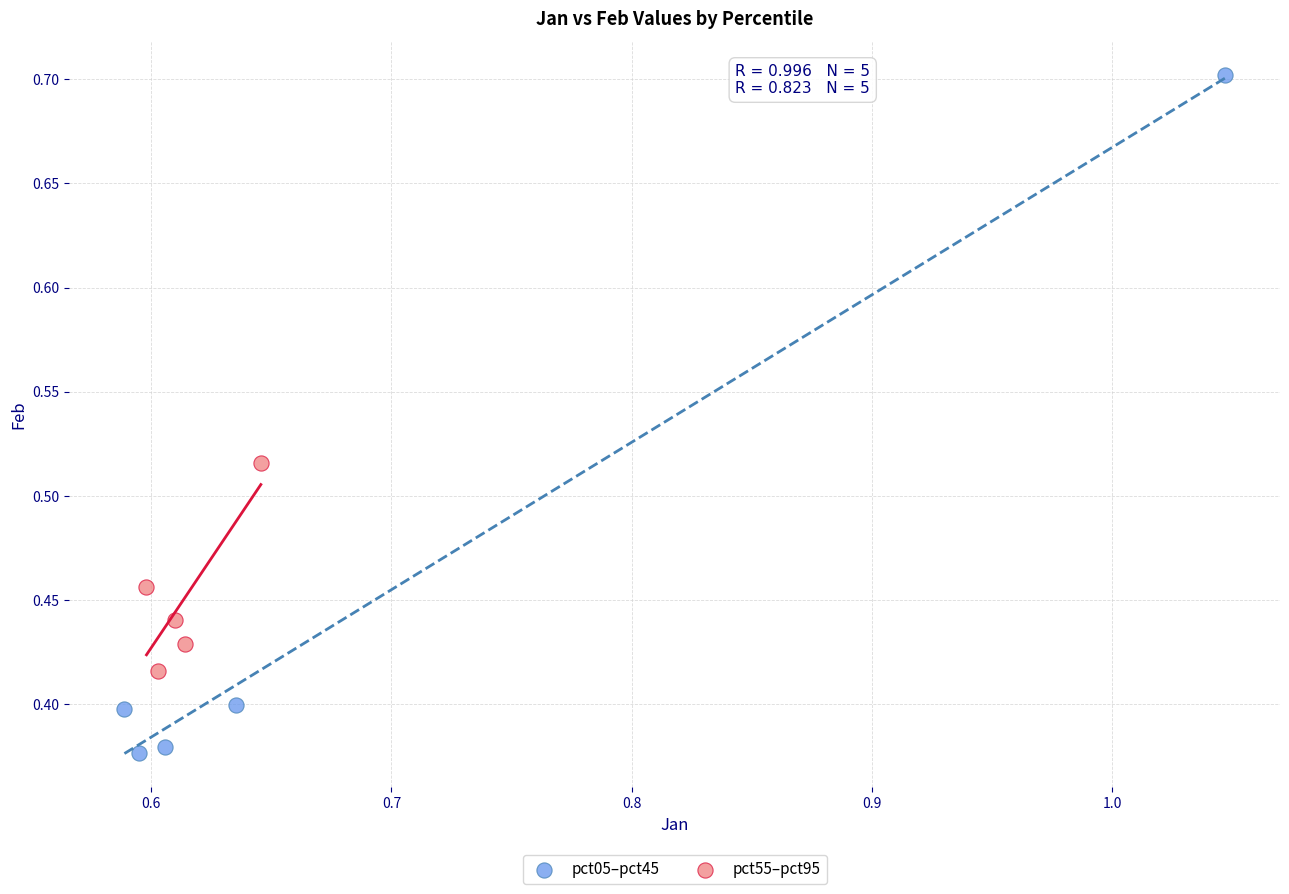

Which series has the widest spread of Y values?

pct05–pct45